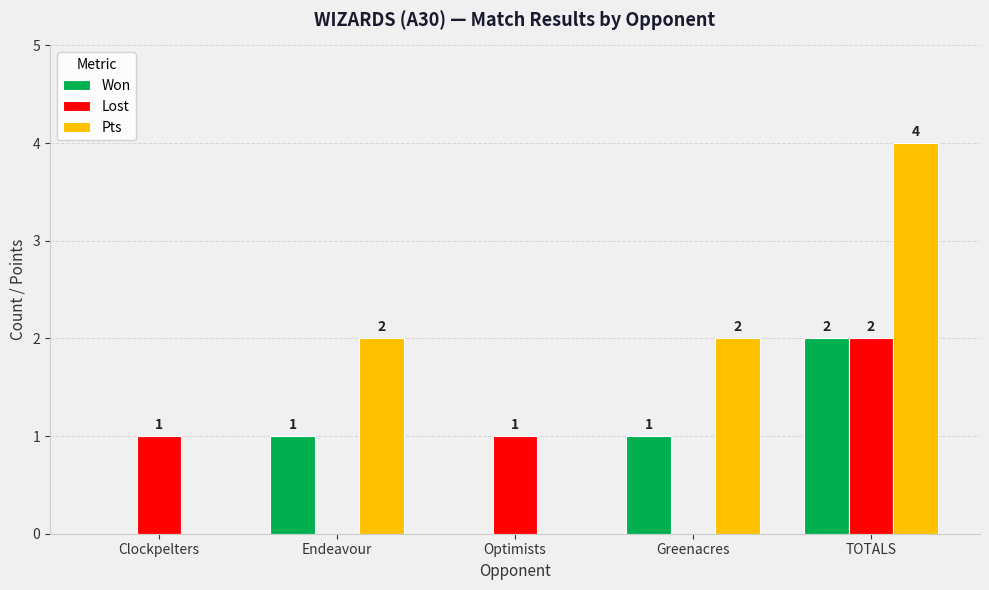

How many Won values are between 0 and 1?

4